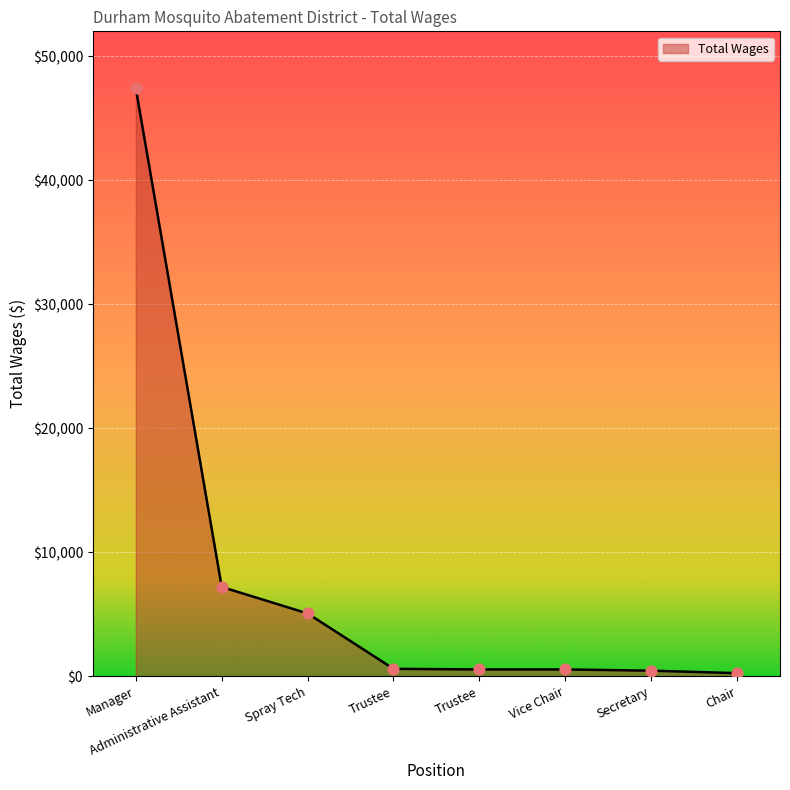

What is the change in value from Manager to Secretary?

-46950